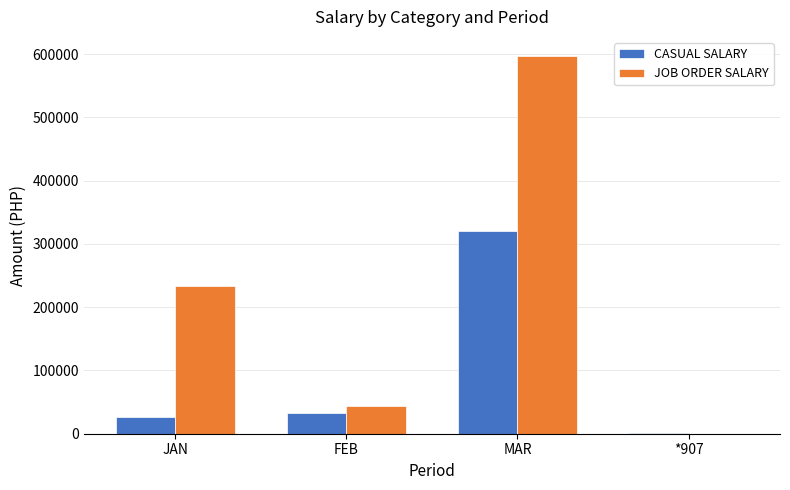

Is it true that JOB ORDER SALARY equals 43116.3 at FEB?

True